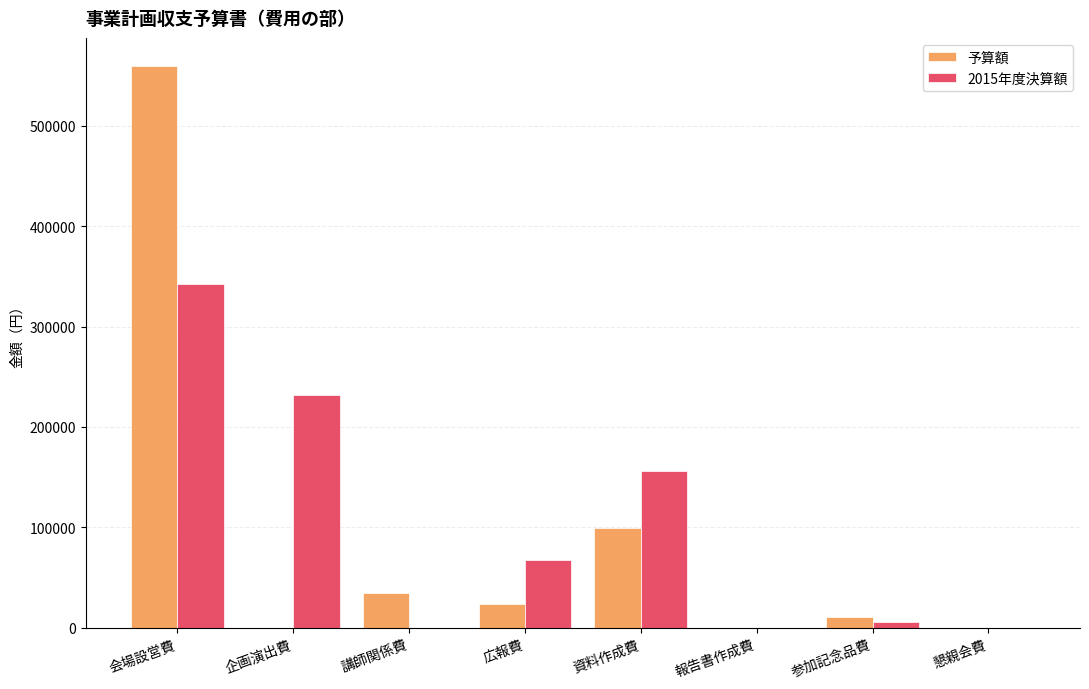

Is it true that 予算額 equals 200192 at 懇親会費?

False